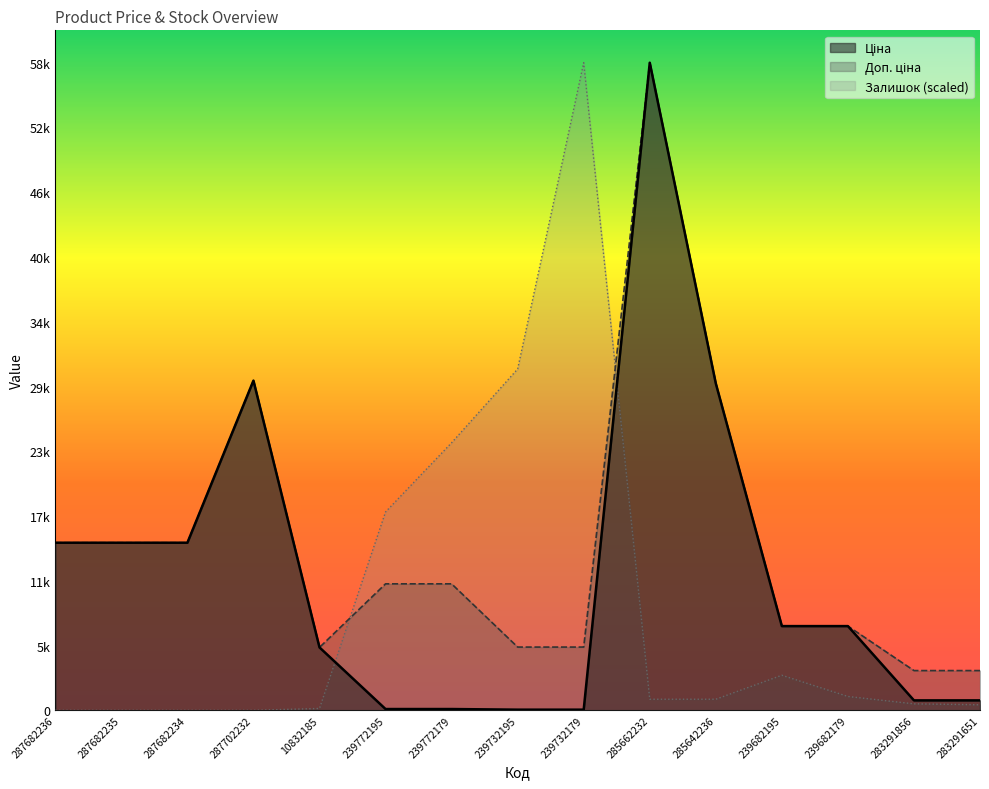

Where does the Ціна series first go above 7545?

287682236